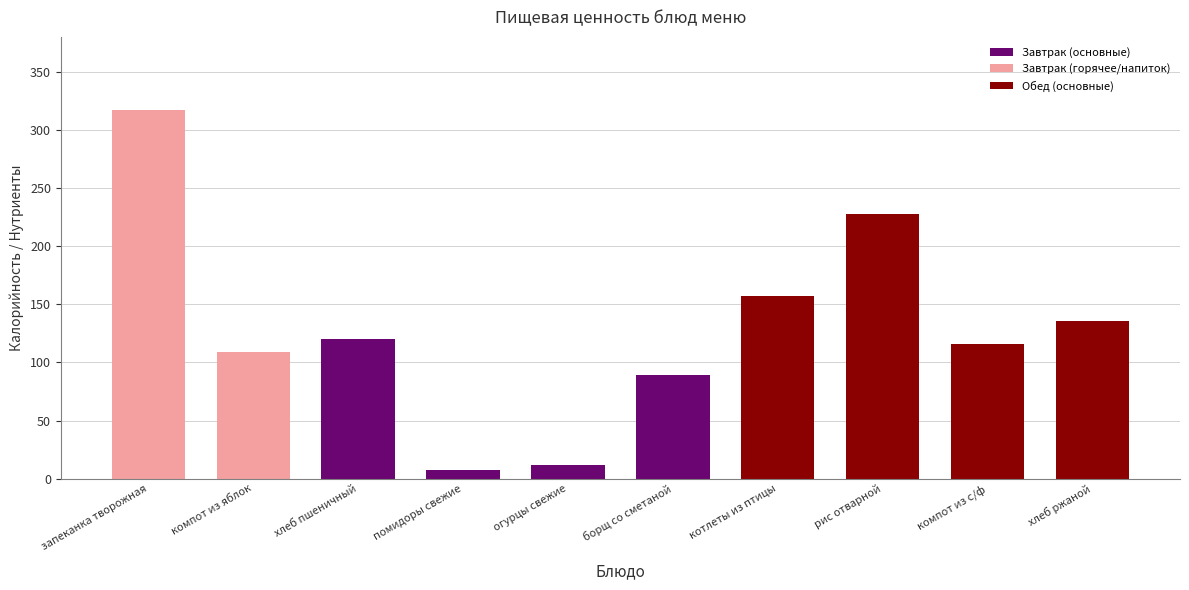

What is the ratio of the value at хлеб пшеничный to the value at компот из яблок?

1.1